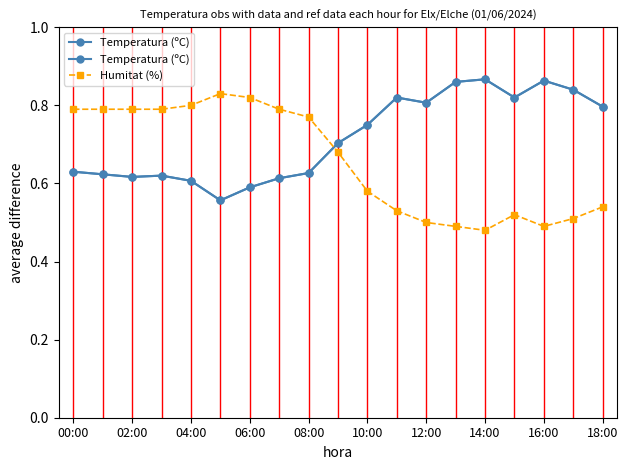

Count the number of categories in the chart.

19